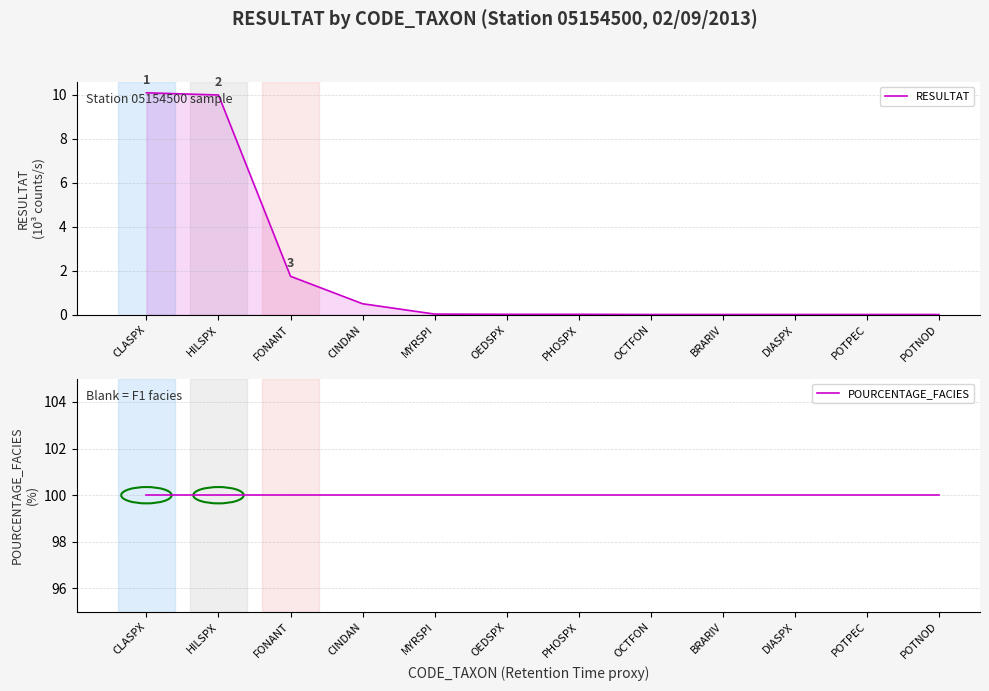

Read the RESULTAT value at FONANT.

1.8